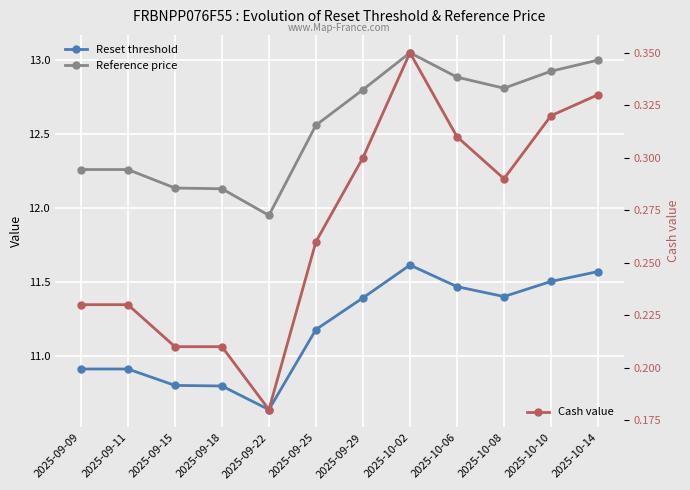

What is the label of the 10th point from the right?

2025-09-15